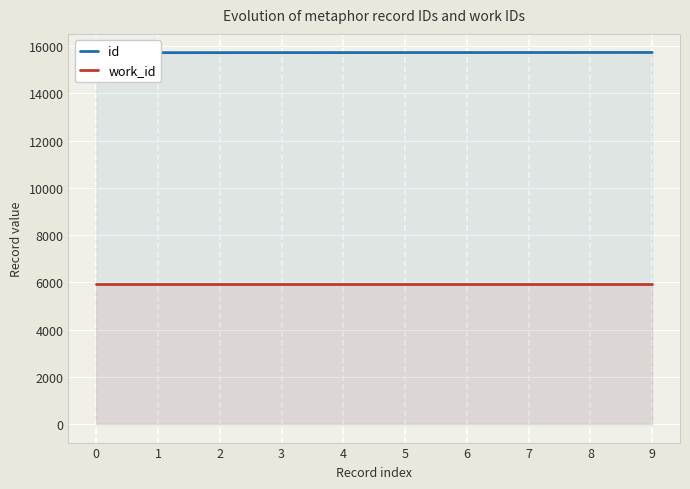

Is this an area chart (filled region under the line)?

No